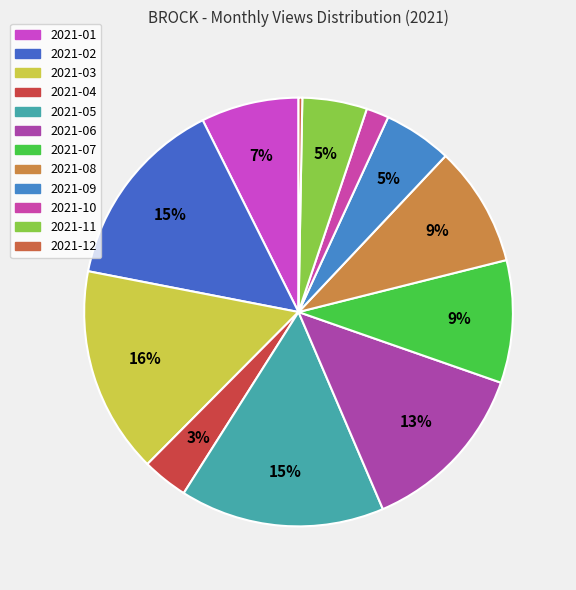

Which category has the smallest portion of the pie?

2021-12